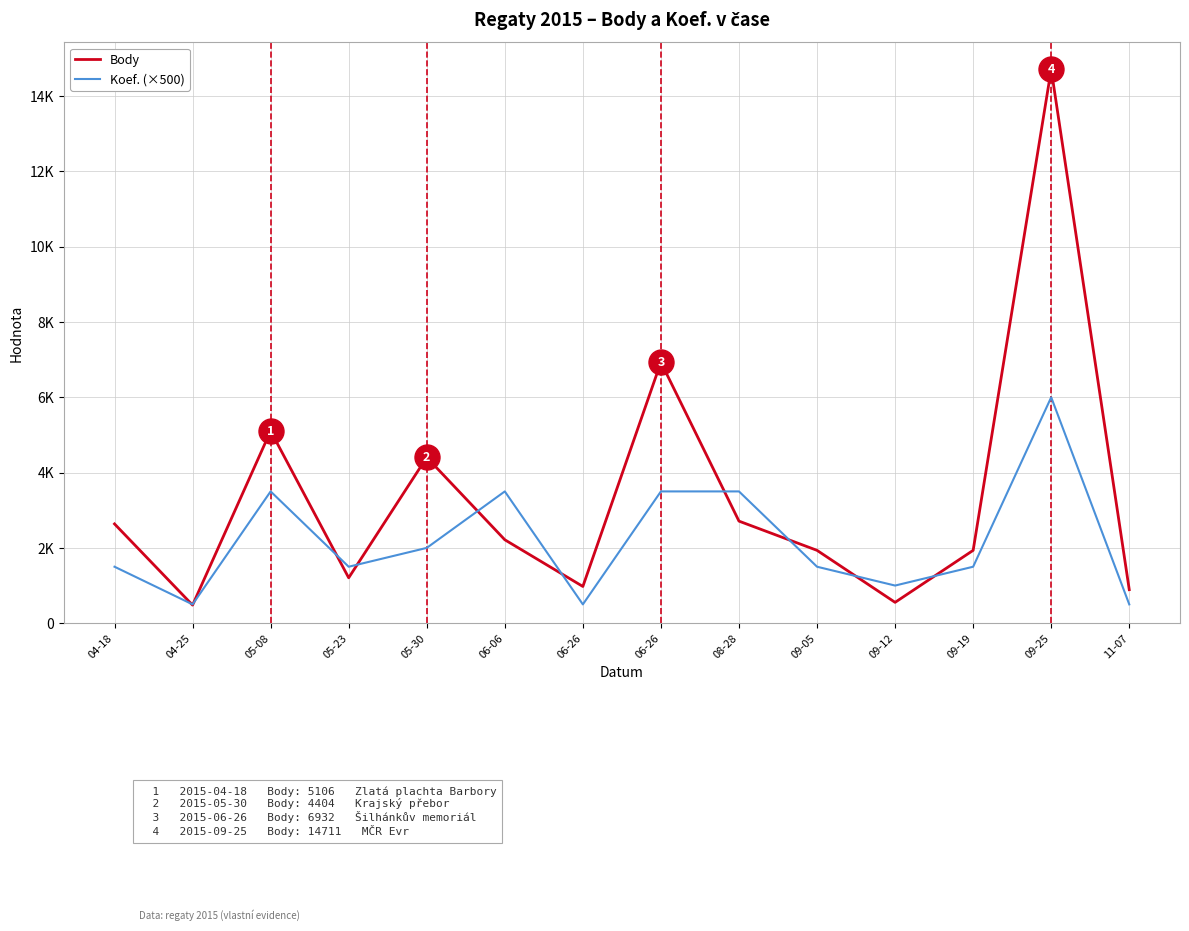

What is the difference between the maximum and minimum values in the Koef. (×500) series?

5500